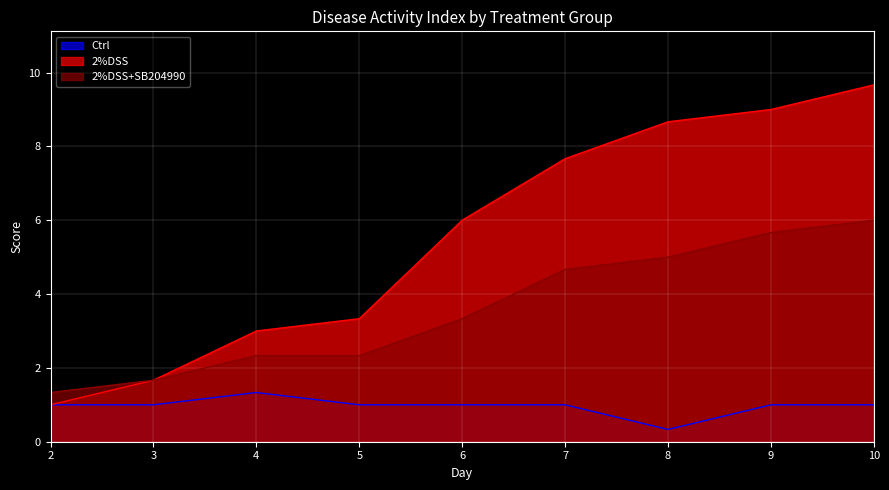

At which category is the sum across all series the highest?

10